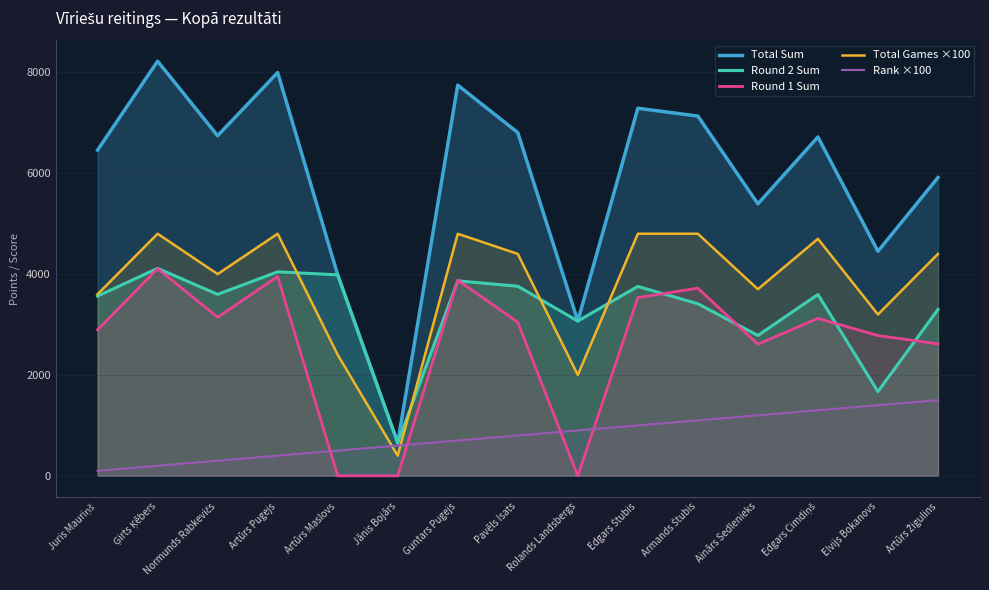

Reading left to right, list all the values displayed in this chart.

Total Sum: Juris Mauriņš=6458	Ģirts Ķēbers=8221	Normunds Rabkevičs=6743	Artūrs Pugejs=7996	Artūrs Maslovs=3985	Jānis Bojārs=655	Guntars Pugejs=7746	Pavēls Isats=6806	Rolands Landsbergs=3069	Edgars Štubis=7288	Armands Štubis=7133	Ainārs Sedlenieks=5393	Edgars Cimdiņš=6718	Elvijs Bokanovs=4452	Artūrs Žigulins=5915
Round 2 Sum: Juris Mauriņš=3563	Ģirts Ķēbers=4114	Normunds Rabkevičs=3598	Artūrs Pugejs=4044	Artūrs Maslovs=3985	Jānis Bojārs=655	Guntars Pugejs=3866	Pavēls Isats=3759	Rolands Landsbergs=3069	Edgars Štubis=3755	Armands Štubis=3412	Ainārs Sedlenieks=2783	Edgars Cimdiņš=3596	Elvijs Bokanovs=1671	Artūrs Žigulins=3299
Round 1 Sum: Juris Mauriņš=2895	Ģirts Ķēbers=4107	Normunds Rabkevičs=3145	Artūrs Pugejs=3952	Artūrs Maslovs=0	Jānis Bojārs=0	Guntars Pugejs=3880	Pavēls Isats=3047	Rolands Landsbergs=0	Edgars Štubis=3533	Armands Štubis=3721	Ainārs Sedlenieks=2610	Edgars Cimdiņš=3122	Elvijs Bokanovs=2781	Artūrs Žigulins=2616
Total Games ×100: Juris Mauriņš=3600	Ģirts Ķēbers=4800	Normunds Rabkevičs=4000	Artūrs Pugejs=4800	Artūrs Maslovs=2400	Jānis Bojārs=400	Guntars Pugejs=4800	Pavēls Isats=4400	Rolands Landsbergs=2000	Edgars Štubis=4800	Armands Štubis=4800	Ainārs Sedlenieks=3700	Edgars Cimdiņš=4700	Elvijs Bokanovs=3200	Artūrs Žigulins=4400
Rank ×100: Juris Mauriņš=100	Ģirts Ķēbers=200	Normunds Rabkevičs=300	Artūrs Pugejs=400	Artūrs Maslovs=500	Jānis Bojārs=600	Guntars Pugejs=700	Pavēls Isats=800	Rolands Landsbergs=900	Edgars Štubis=1000	Armands Štubis=1100	Ainārs Sedlenieks=1200	Edgars Cimdiņš=1300	Elvijs Bokanovs=1400	Artūrs Žigulins=1500